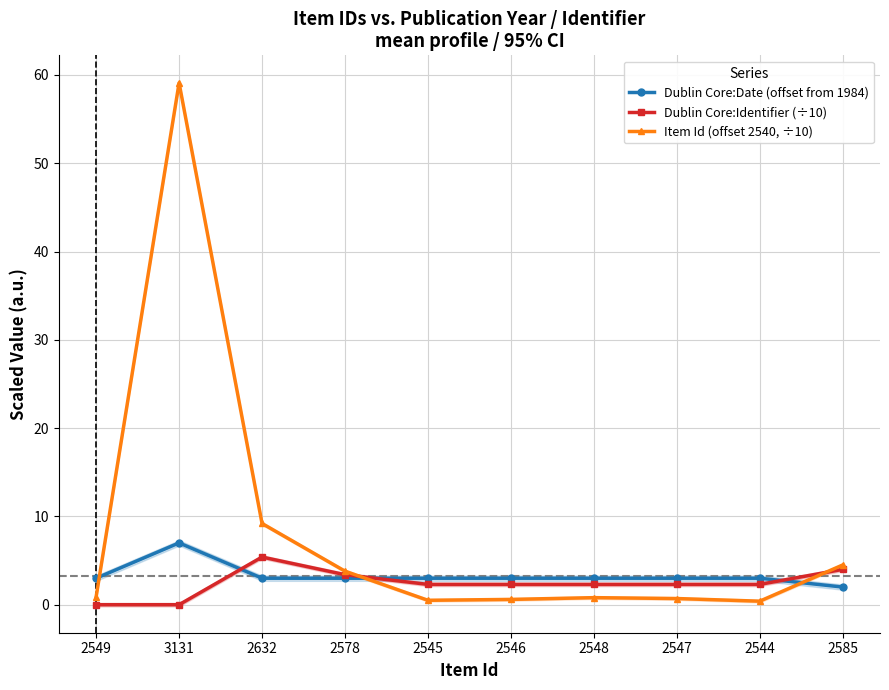

How many Dublin Core:Date (offset from 1984) values are between 3 and 4?

8